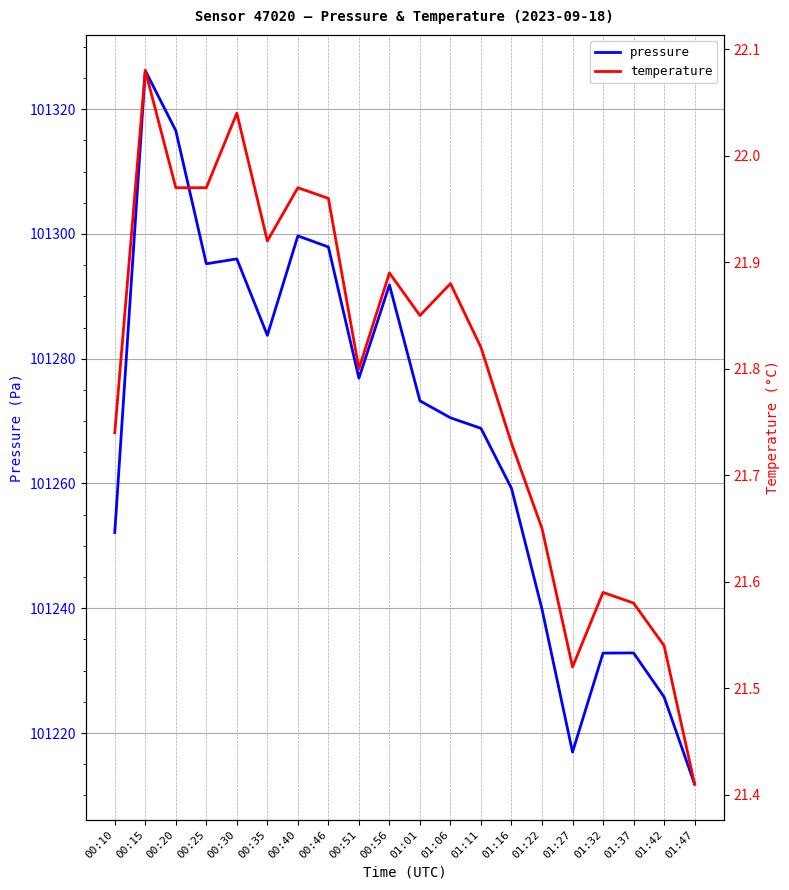

Reading right to left, list all the values displayed in this chart.

pressure: 101211.8	101225.8	101232.8	101232.8	101216.9	101239.8	101259.2	101268.8	101270.5	101273.2	101291.8	101276.9	101297.9	101299.7	101283.8	101296.0	101295.2	101316.6	101326.2	101252.1
temperature: 21.4	21.5	21.6	21.6	21.5	21.6	21.7	21.8	21.9	21.9	21.9	21.8	22.0	22.0	21.9	22.0	22.0	22.0	22.1	21.7